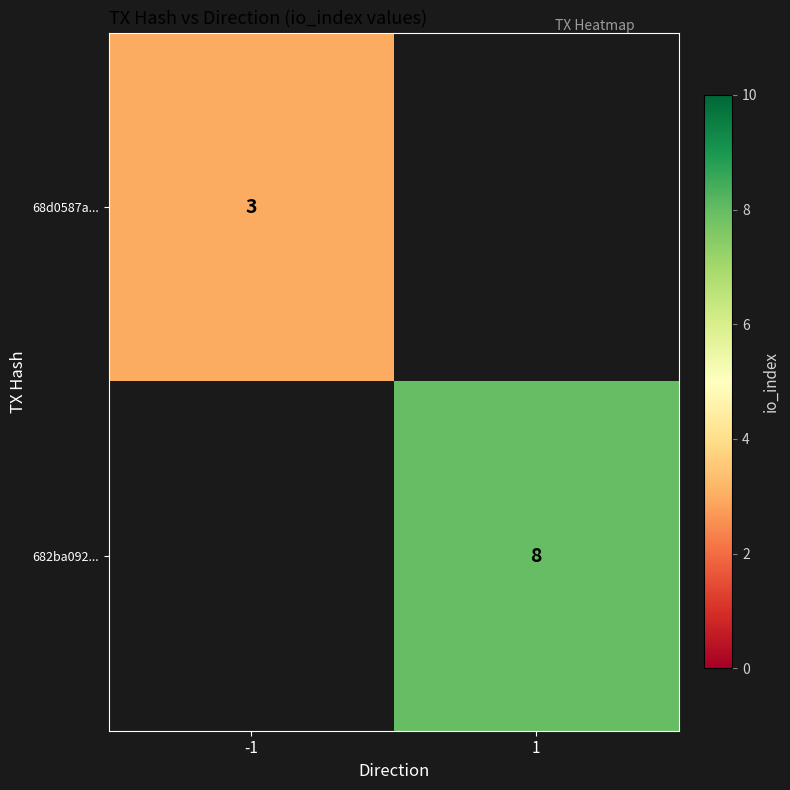

How many data points does each series have?

2